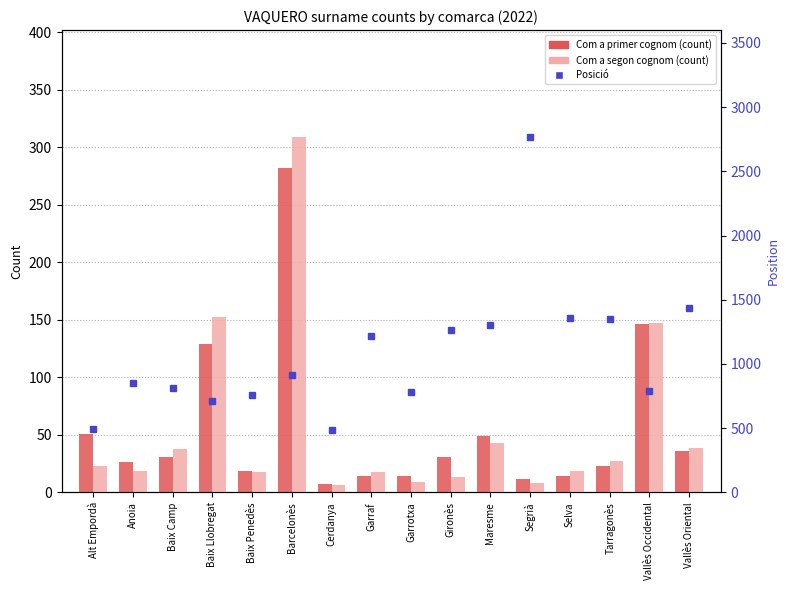

List the series in order of their peak value, highest first.

Posició, Com a segon cognom (count), Com a primer cognom (count)